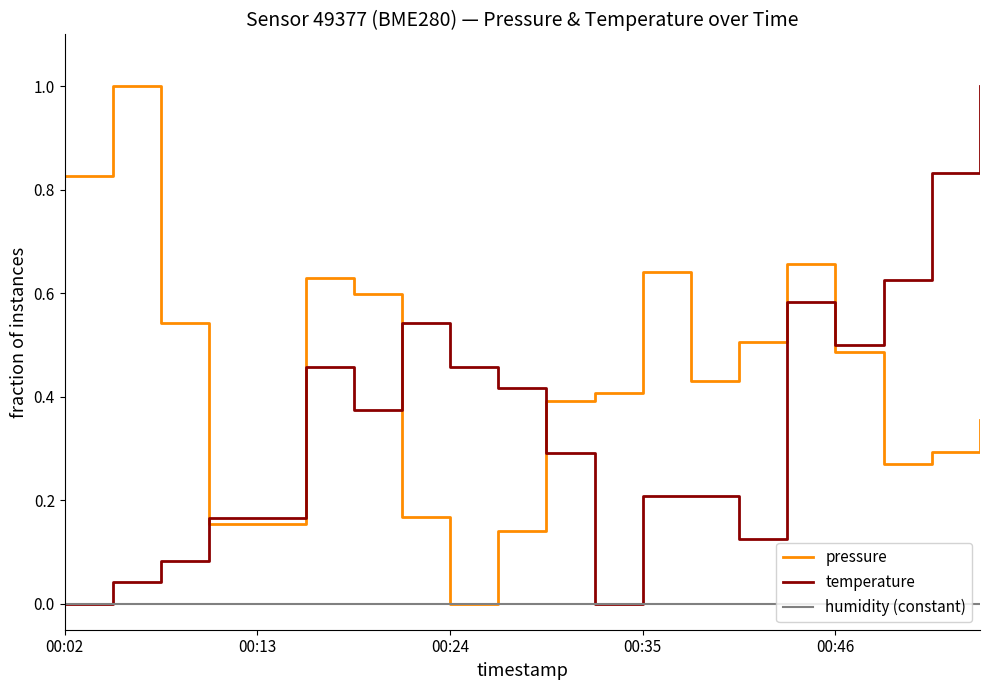

Does the chart display data point markers on the line(s)?

No